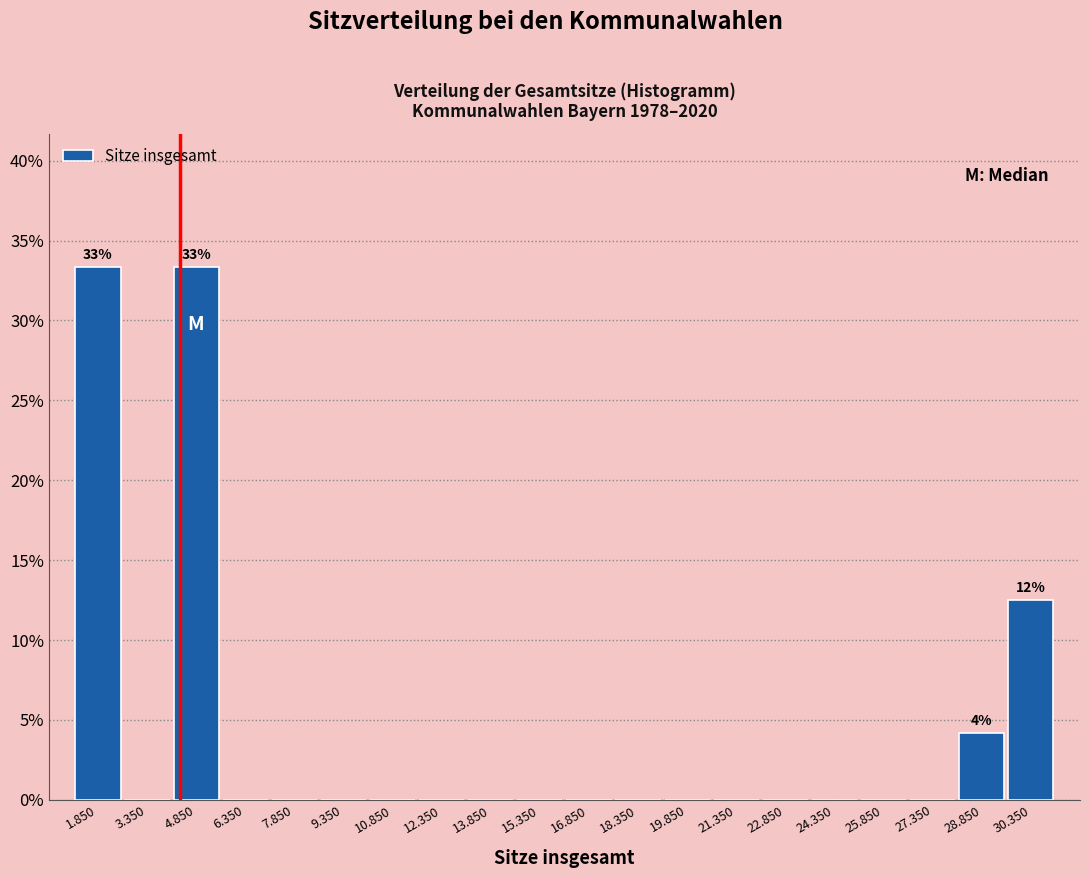

Reading left to right, extract all data points from this chart.

1.850=33.3	3.350=0.0	4.850=33.3	6.350=0.0	7.850=0.0	9.350=0.0	10.850=0.0	12.350=0.0	13.850=0.0	15.350=0.0	16.850=0.0	18.350=0.0	19.850=0.0	21.350=0.0	22.850=0.0	24.350=0.0	25.850=0.0	27.350=0.0	28.850=4.2	30.350=12.5